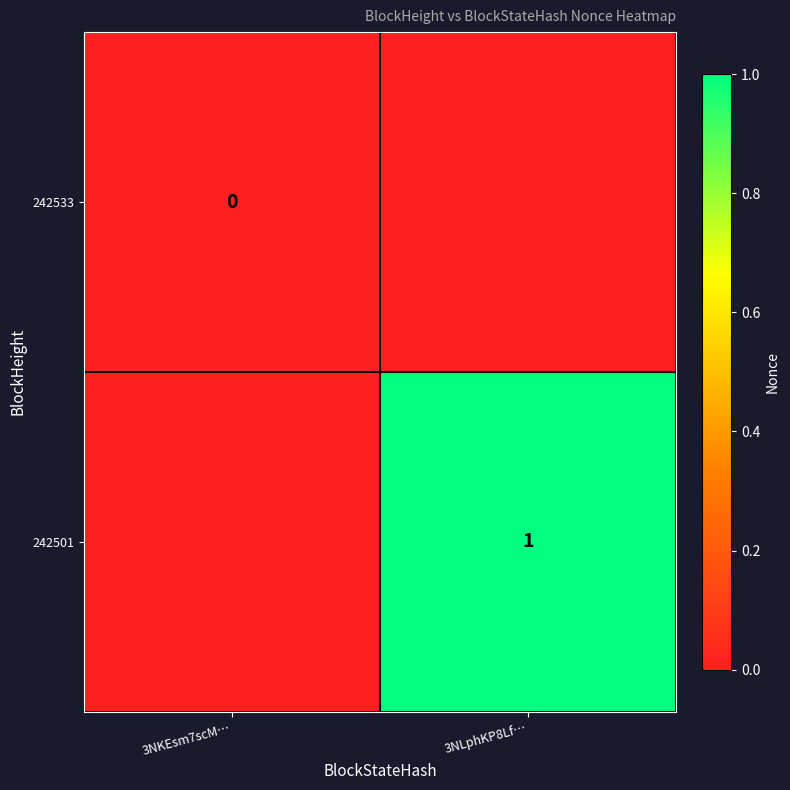

The value of 242501 at 3NLphKP8Lf… is 0. True or false?

False